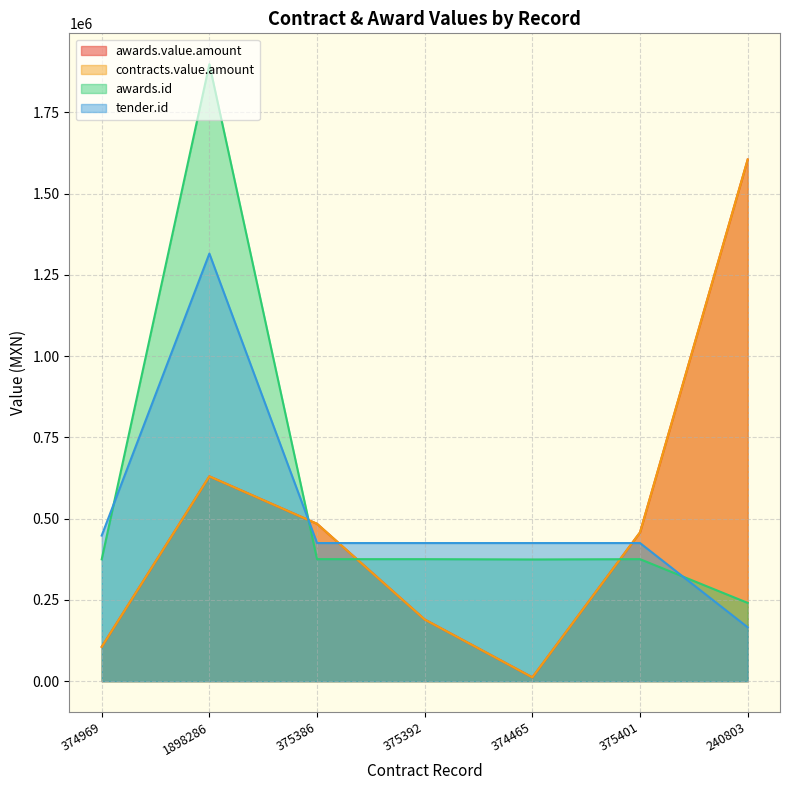

Which has a higher value, 374969 or 374465?

374969